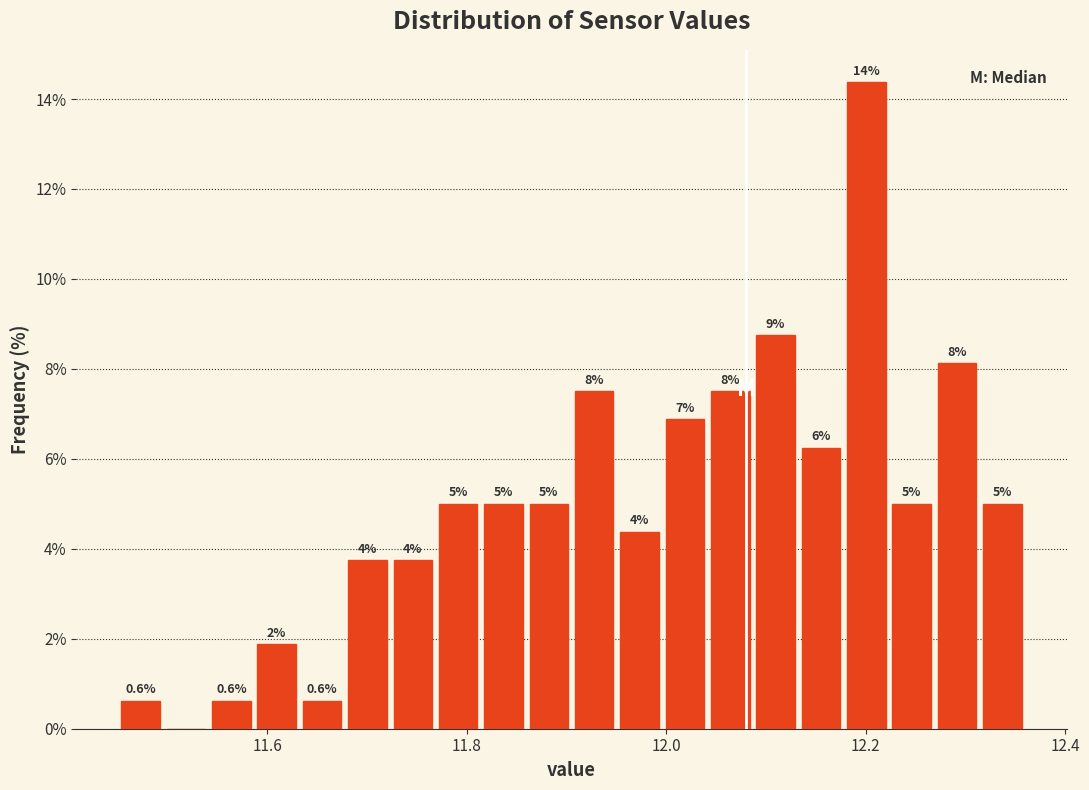

Read against the x-axis, roughly where is the centre of the tallest bar?

12.20